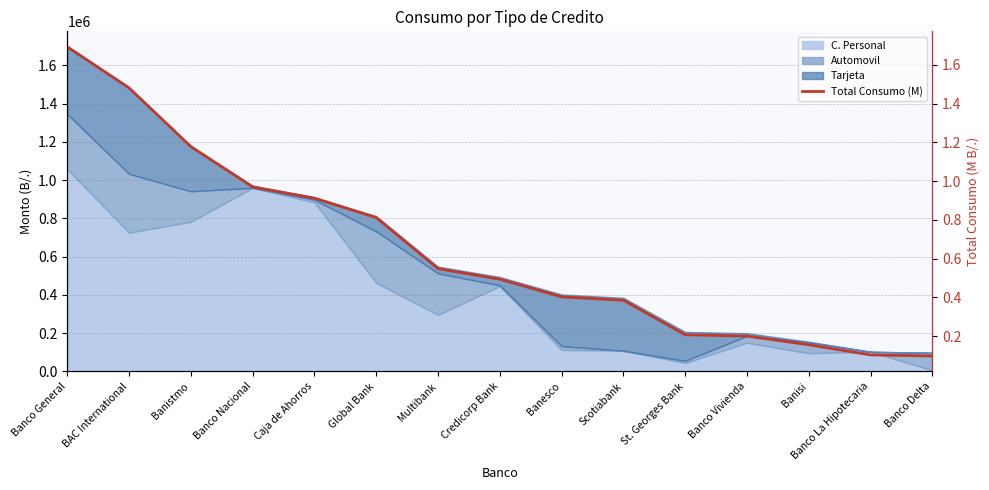

What is the label of the 13th point from the right?

Banistmo